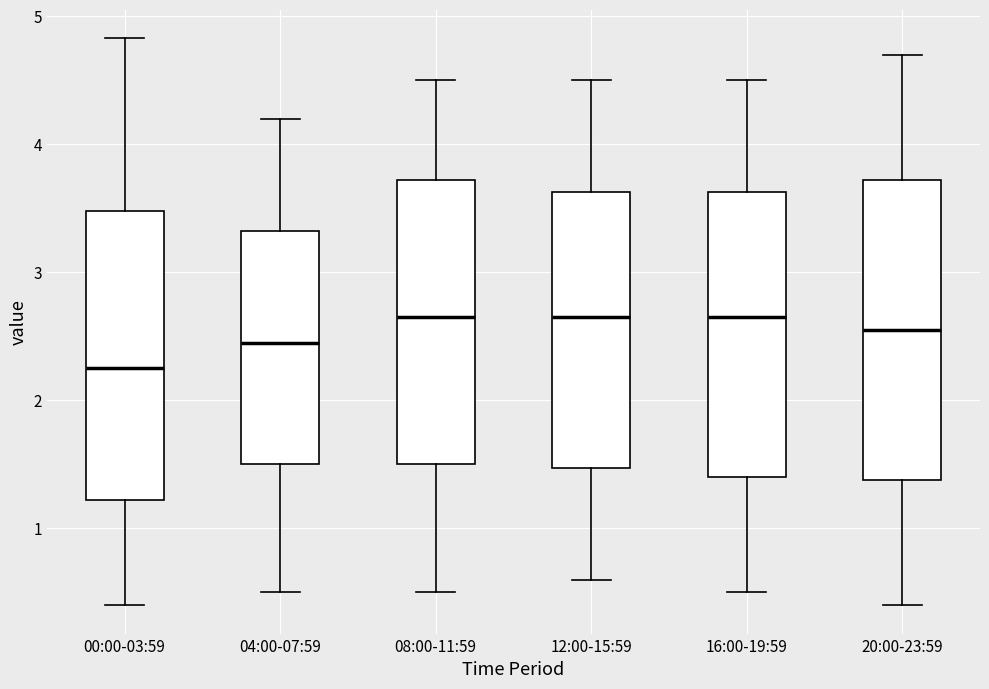

Reading left to right, transcribe this box plot: for each box, give where its median line is, the range the box spans, and where its two whiskers end, as read against the y-axis. The values are not printed on the chart, so give them approximately, as read against the axis.

00:00-03:59: median 2.3, box 1.2 to 3.5, whiskers 0.4 to 4.8
04:00-07:59: median 2.5, box 1.5 to 3.3, whiskers 0.5 to 4.2
08:00-11:59: median 2.7, box 1.5 to 3.7, whiskers 0.5 to 4.5
12:00-15:59: median 2.7, box 1.5 to 3.6, whiskers 0.6 to 4.5
16:00-19:59: median 2.7, box 1.4 to 3.6, whiskers 0.5 to 4.5
20:00-23:59: median 2.6, box 1.4 to 3.7, whiskers 0.4 to 4.7